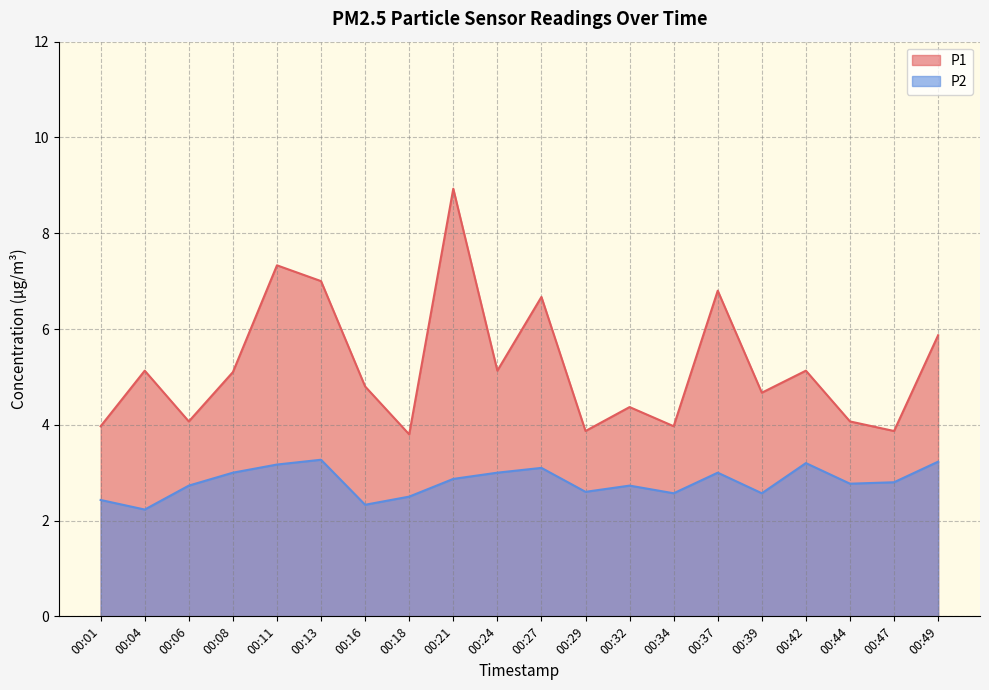

True or false: P2 has a value of 2.3 at 00:16.

True